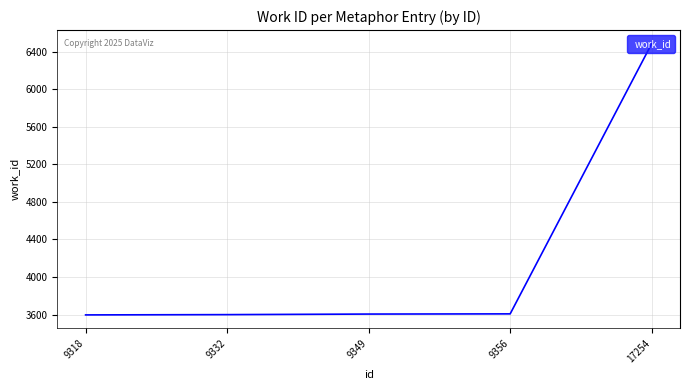

What is the smallest value displayed?

3596